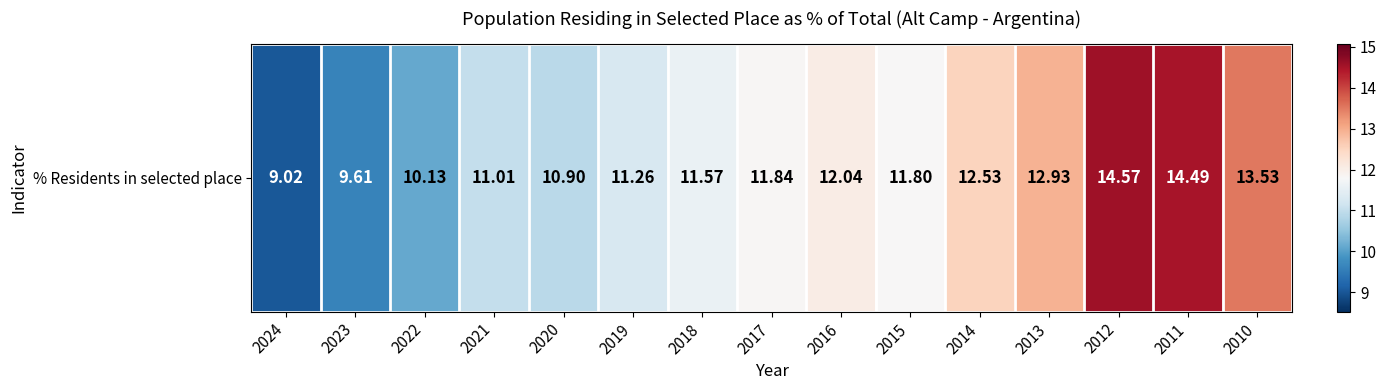

List the labels in order of value, smallest first.

2024, 2023, 2022, 2020, 2021, 2019, 2018, 2015, 2017, 2016, 2014, 2013, 2010, 2011, 2012